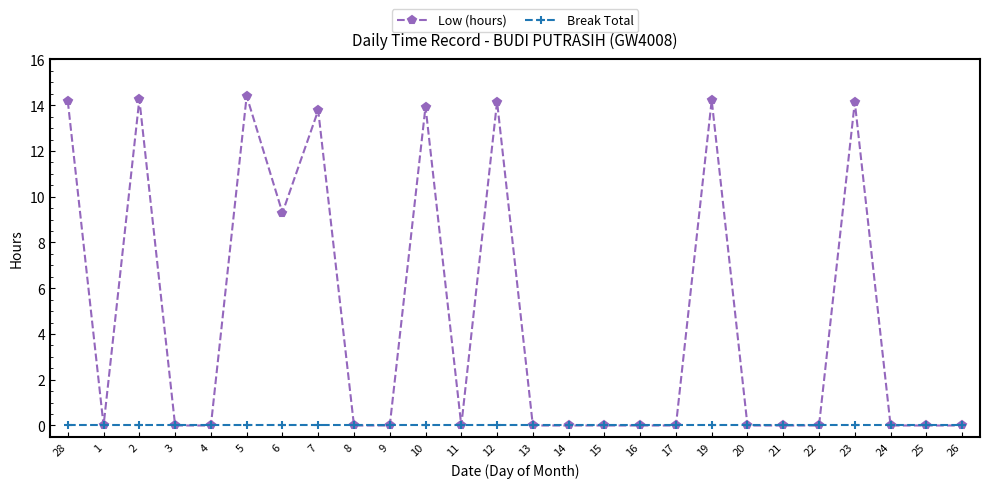

Rank the series by their maximum value, from lowest to highest.

Break Total, Low (hours)